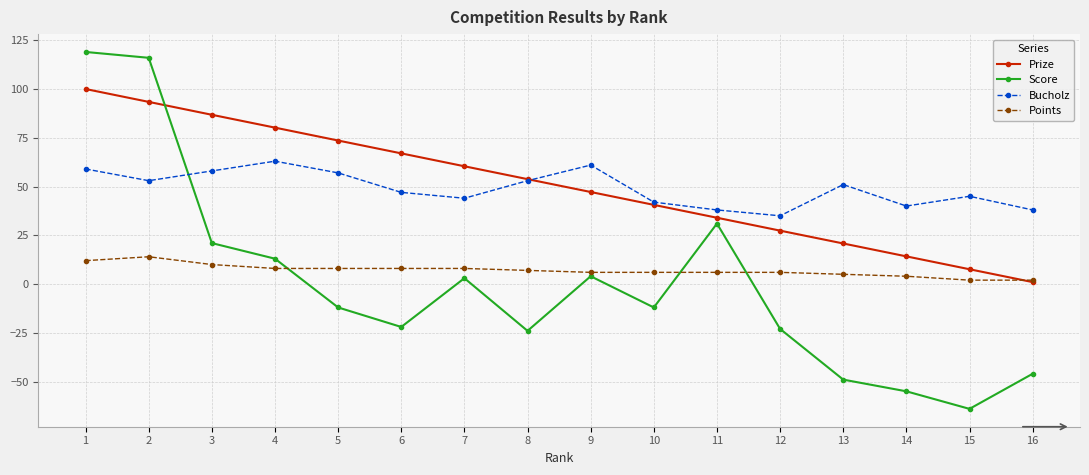

Which series ends up on top after the final intersection of Prize and Bucholz?

Bucholz